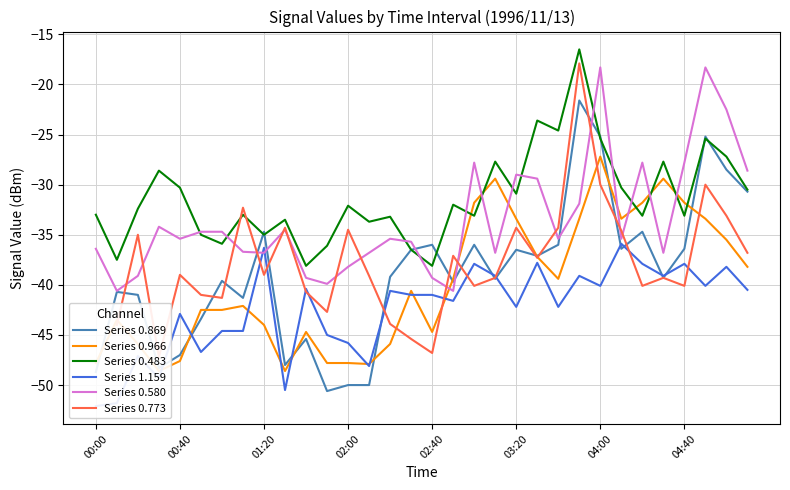

At which category is the sum across all series the highest?

23